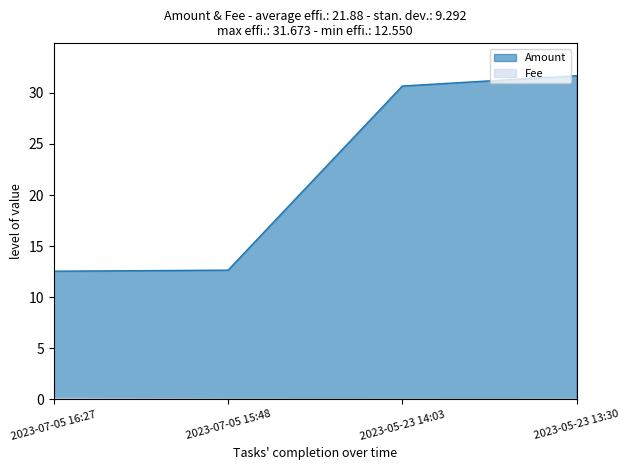

At which category is the sum across all series the highest?

2023-05-23 13:30